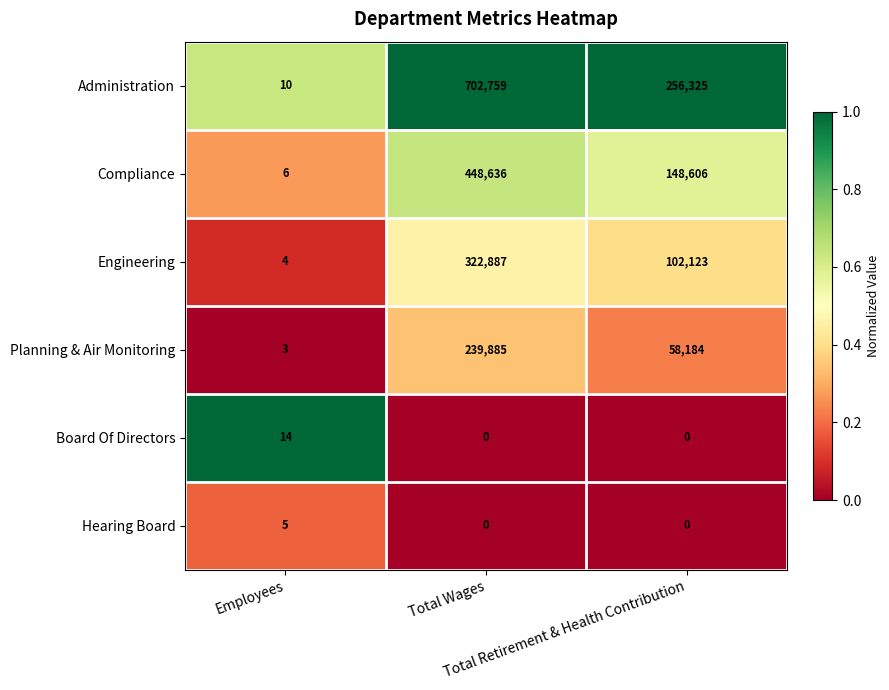

What is the difference between the highest and lowest values at Total Wages?

702759